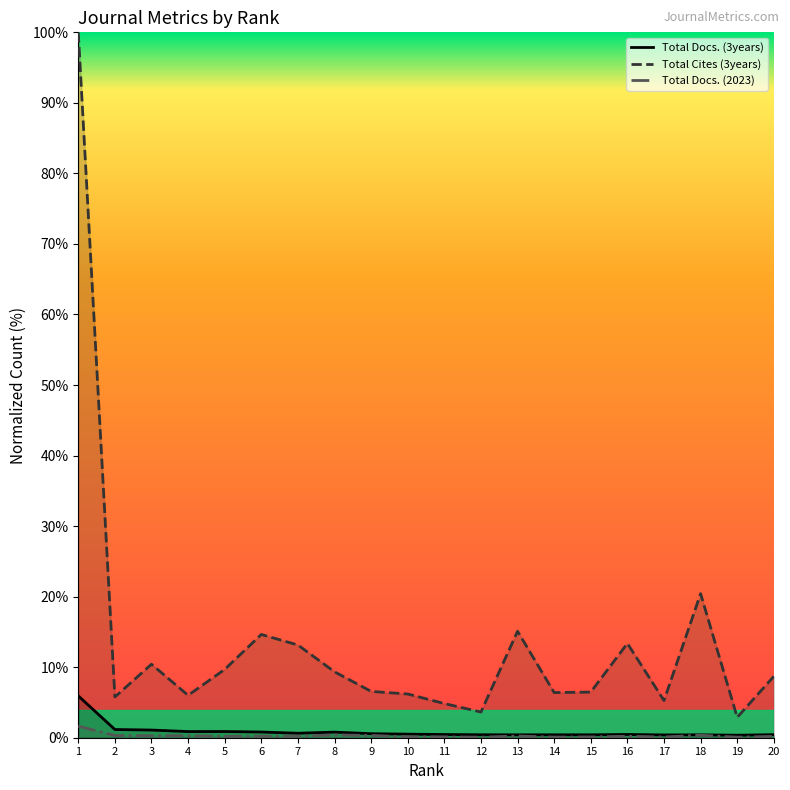

At which category does the chart reach its peak across all series?

1